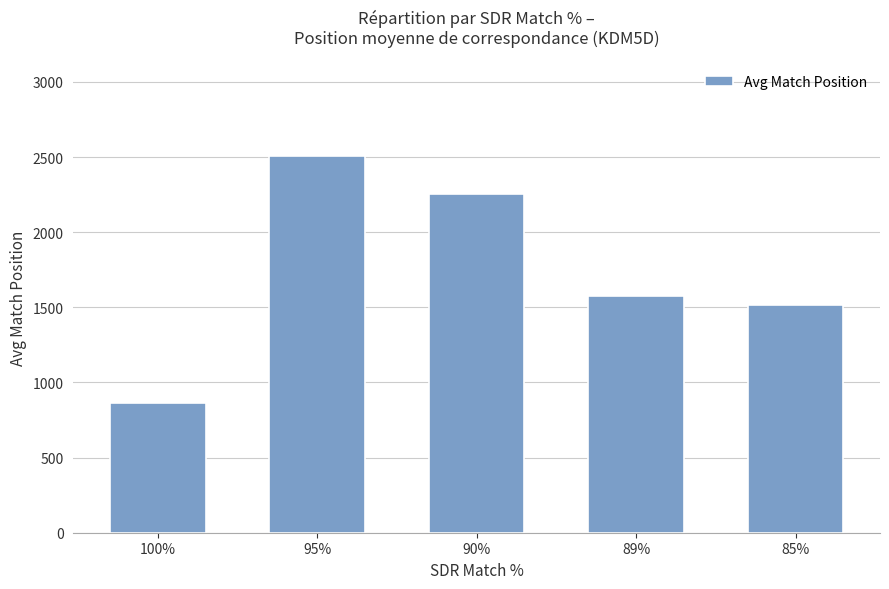

Approximately how many times larger is the value at 85% compared to 100%?

1.8